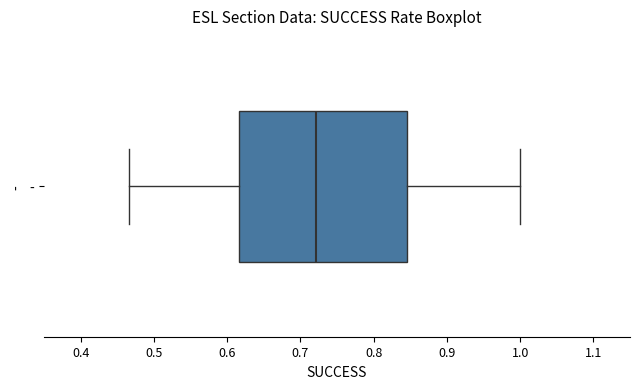

Read this box plot against the x-axis: the position of the median line, the range covered by the box, and the ends of both whiskers. The values are not printed on the chart, so give them approximately, as read against the axis.

median 0.72, box 0.62 to 0.85, whiskers 0.47 to 1.00